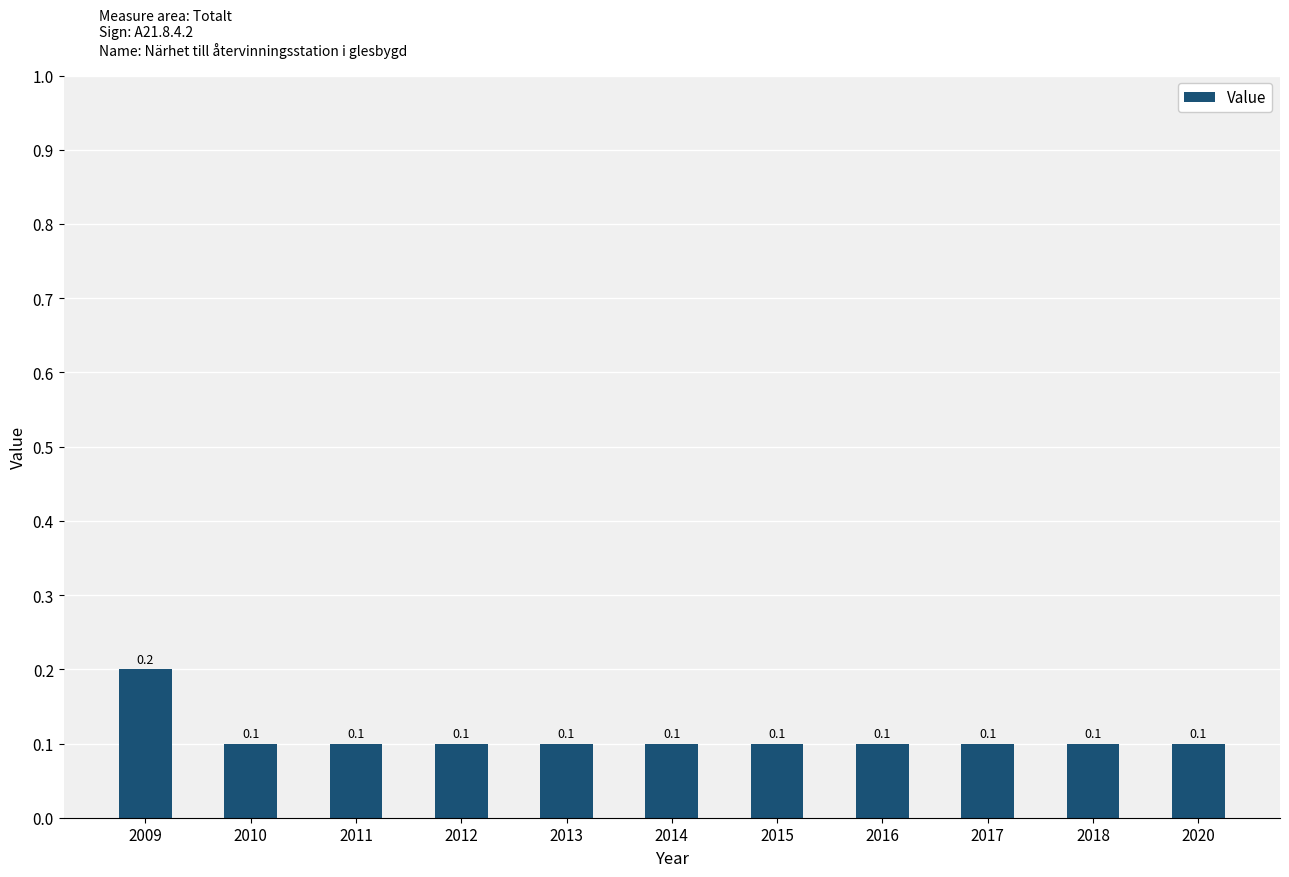

Which category has the highest value across all series?

2009